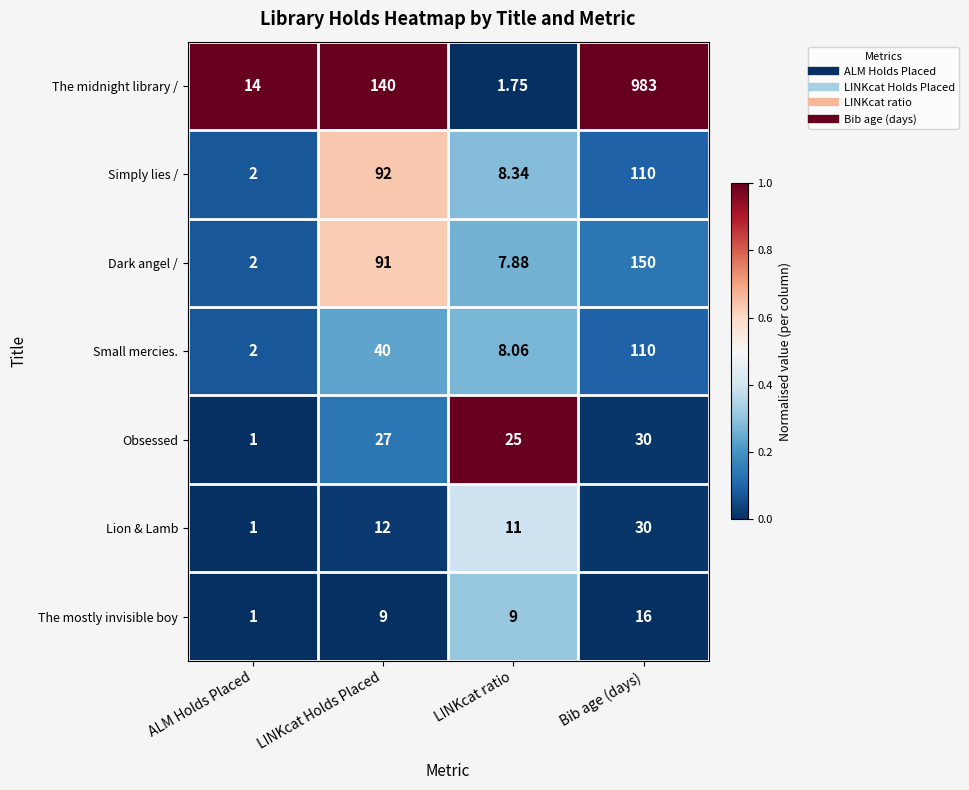

Which series has the largest total across all categories?

The midnight library /